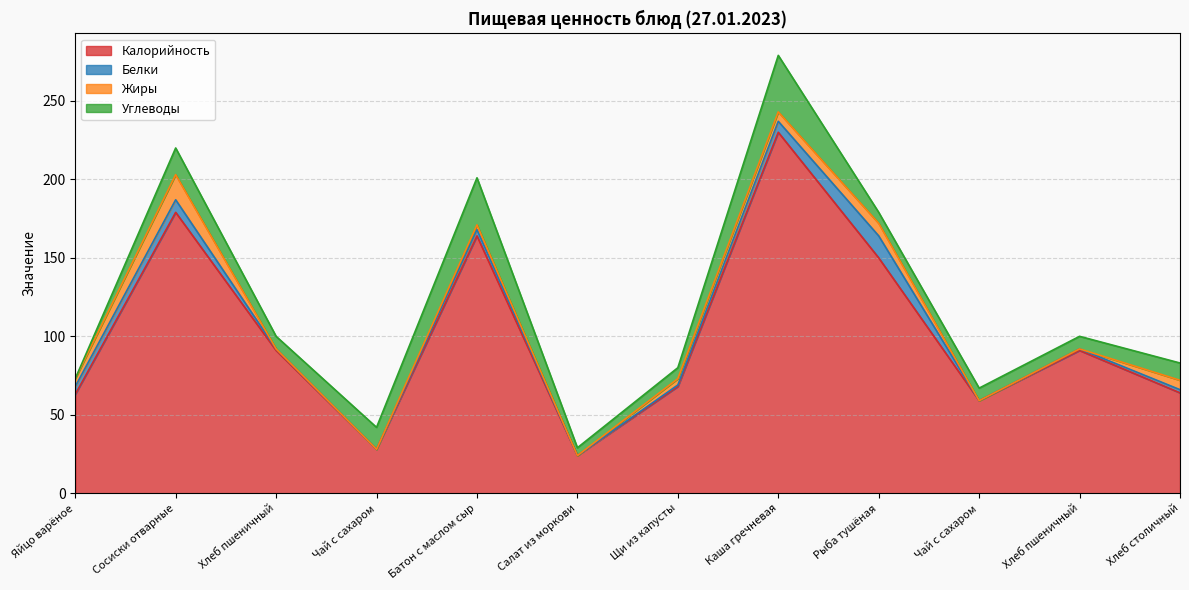

List the labels in order of Калорийность value, largest first.

Каша гречневая, Сосиски отварные, Батон с маслом сыр, Рыба тушёная, Хлеб пшеничный, Хлеб пшеничный, Щи из капусты, Хлеб столичный, Яйцо варёное, Чай с сахаром, Чай с сахаром, Салат из моркови